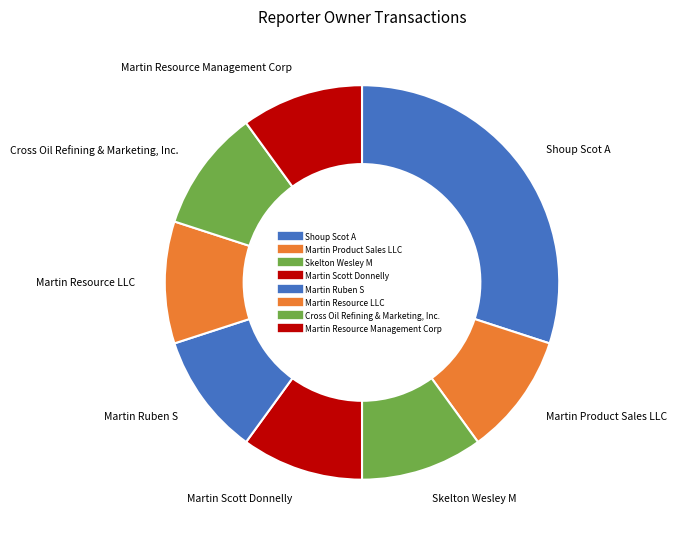

To the nearest percent, what portion does Martin Product Sales LLC represent?

10%